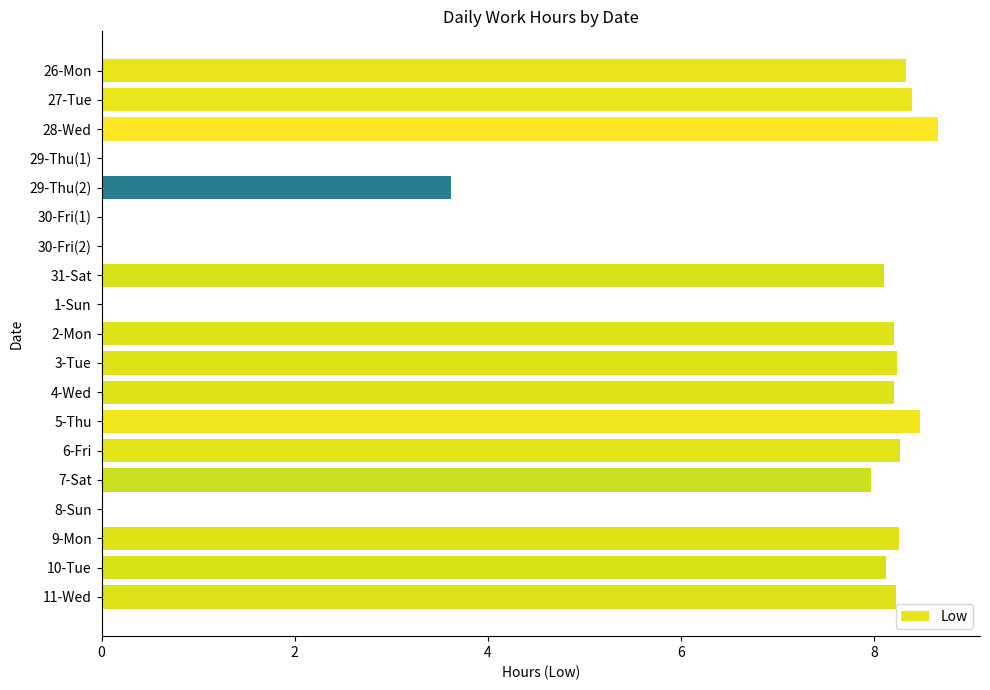

What is the average value?

5.8